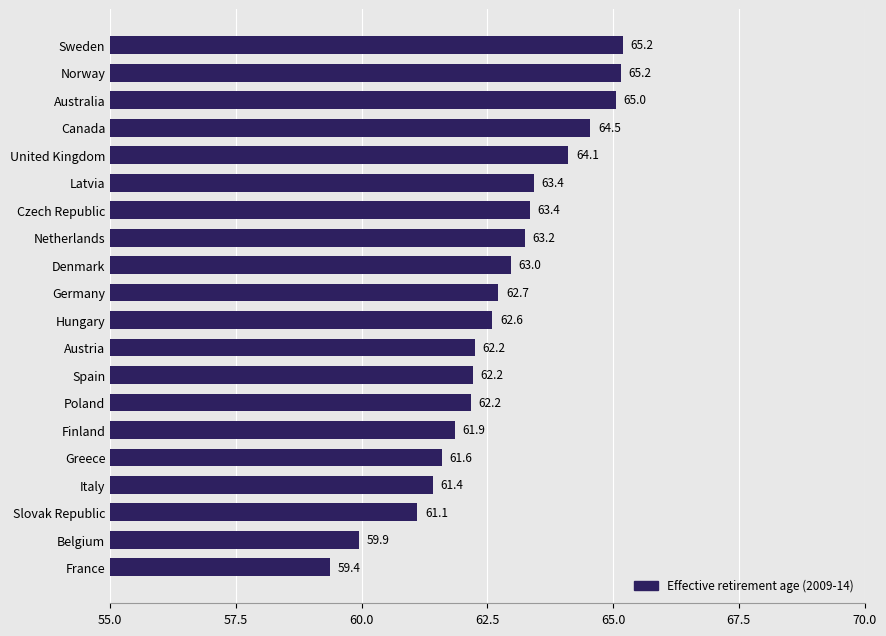

What is the difference between the maximum and minimum values?

5.8